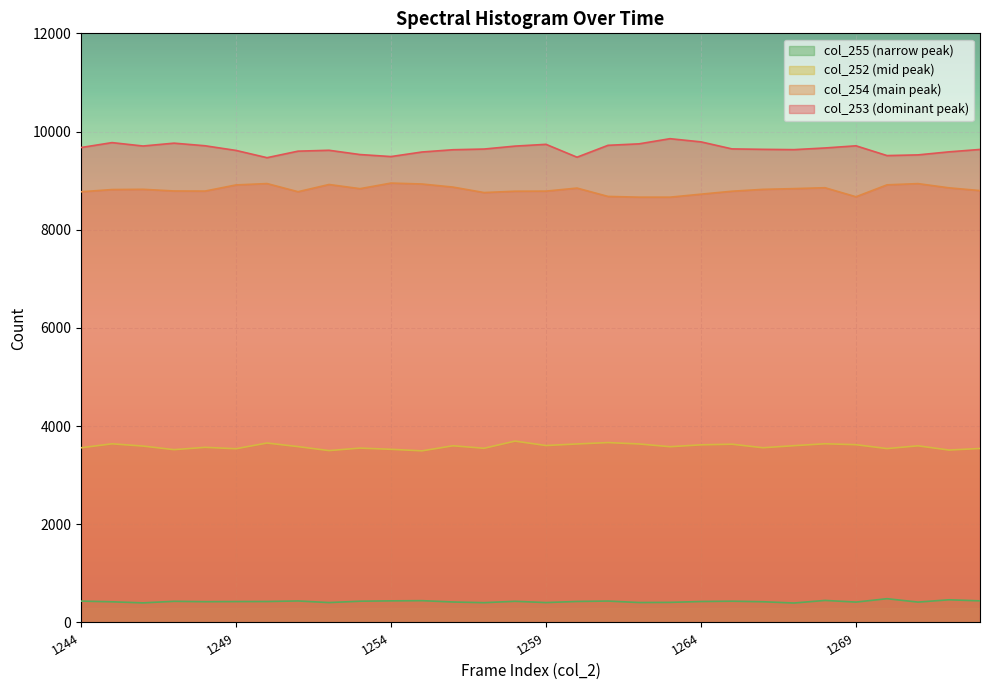

At which category is the sum across all series the highest?

1245